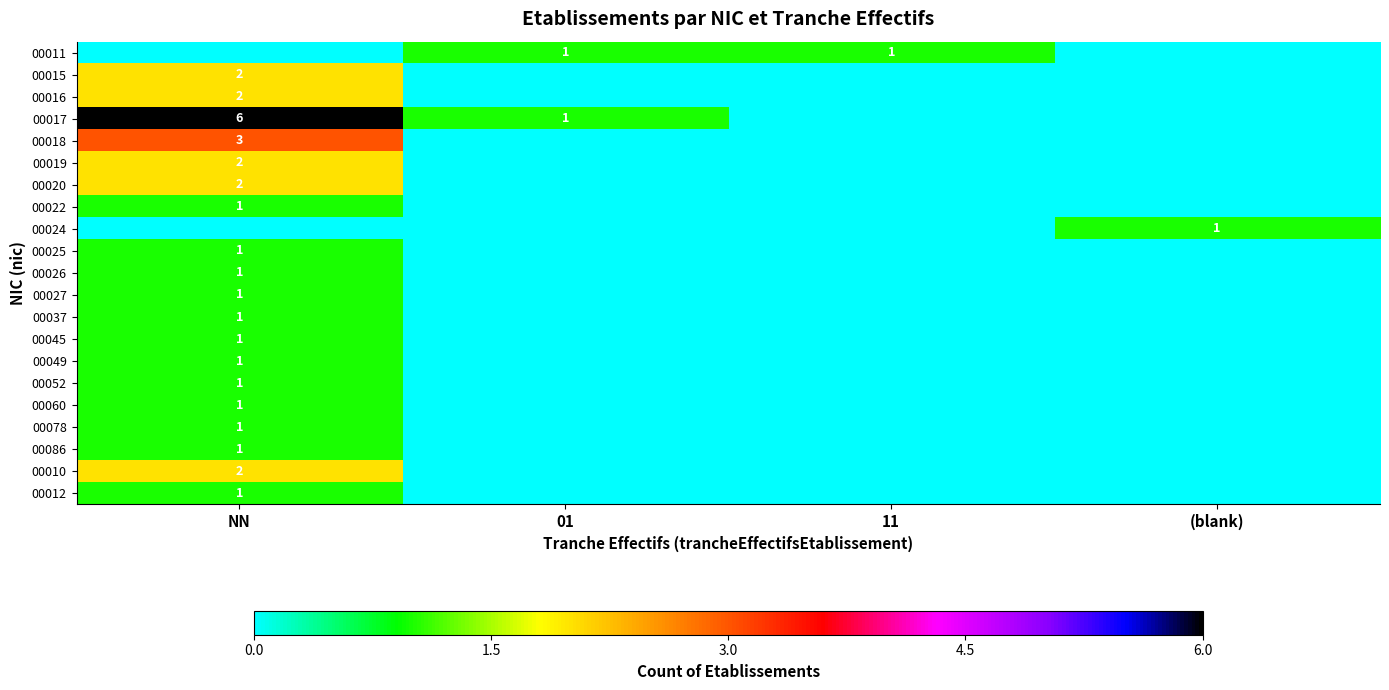

True or false: 00020 has a value of 2 at NN.

True